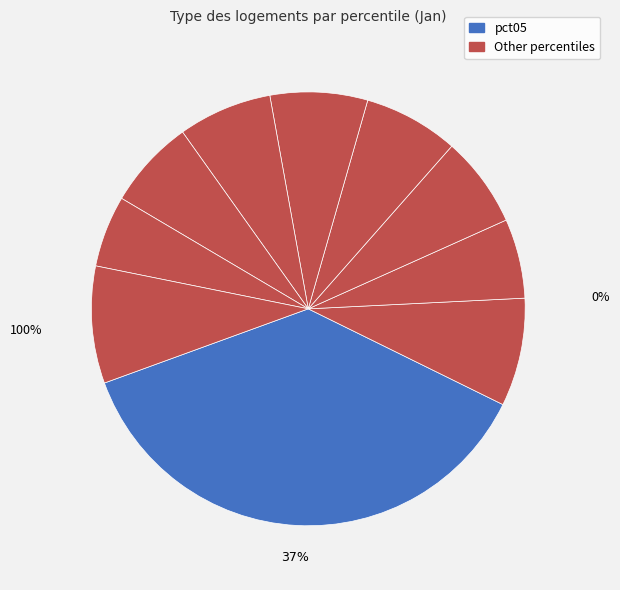

To the nearest percent, what percentage of the pie is pct45?

7%